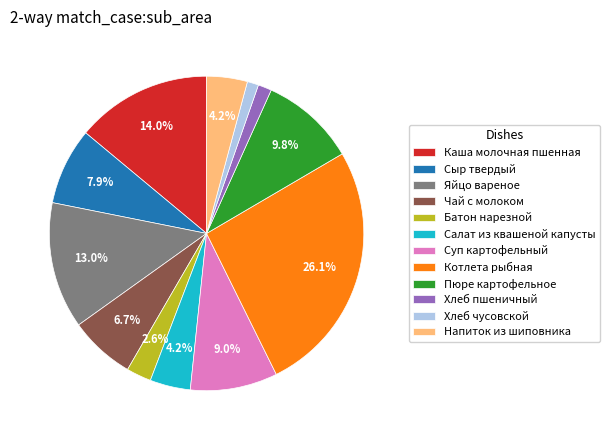

Approximately how many times larger is the value at Хлеб пшеничный compared to Пюре картофельное?

0.1